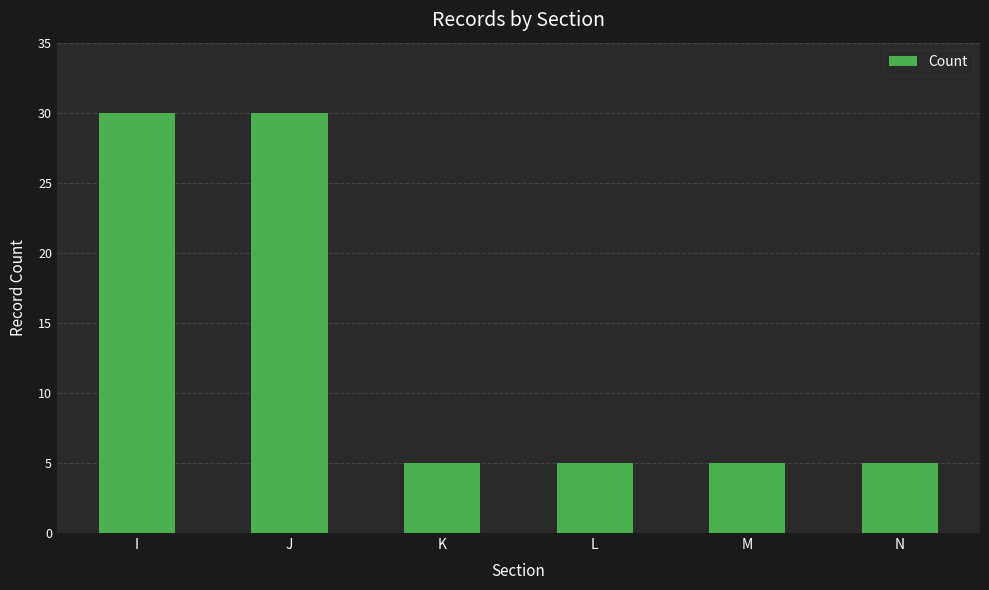

The chart shows a value of 13 at J. True or false?

False